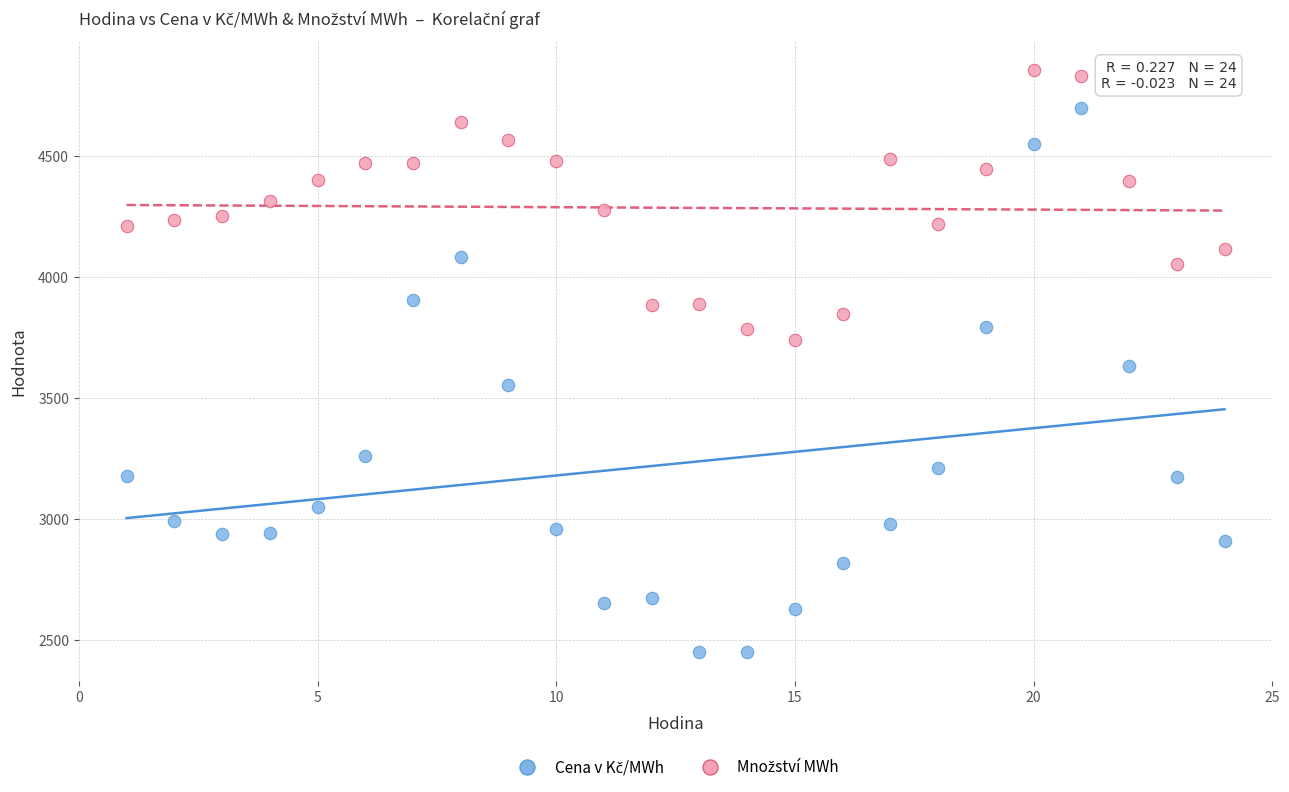

What is the X range (max minus min) for the scatter plot?

23.0